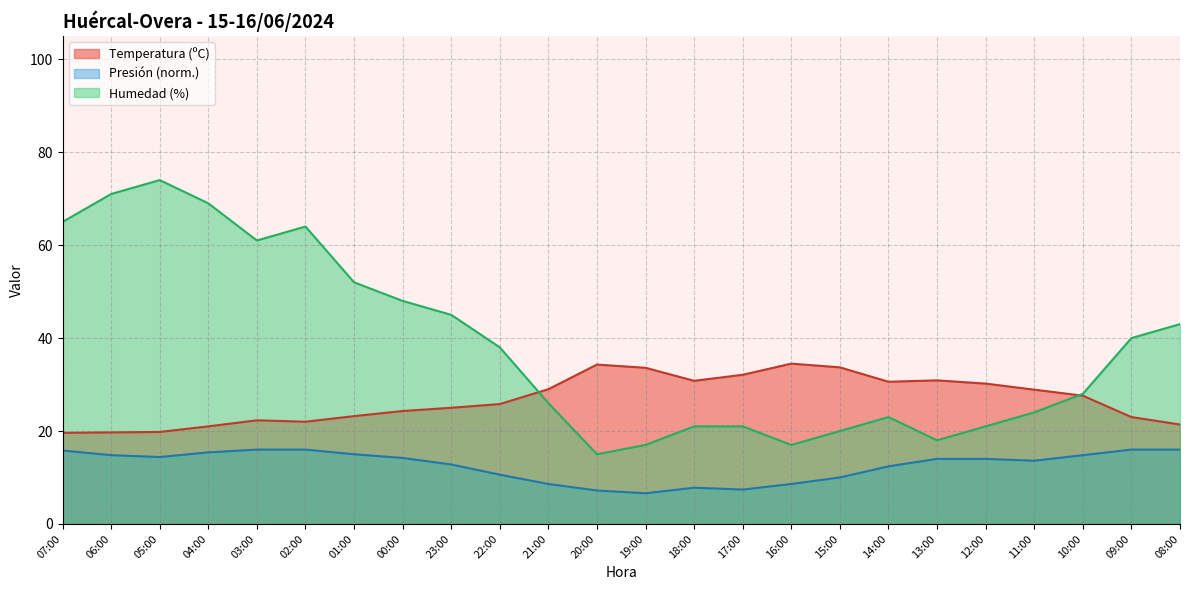

In Presión (hPa), how many points are higher than both neighbors (excluding endpoints)?

1